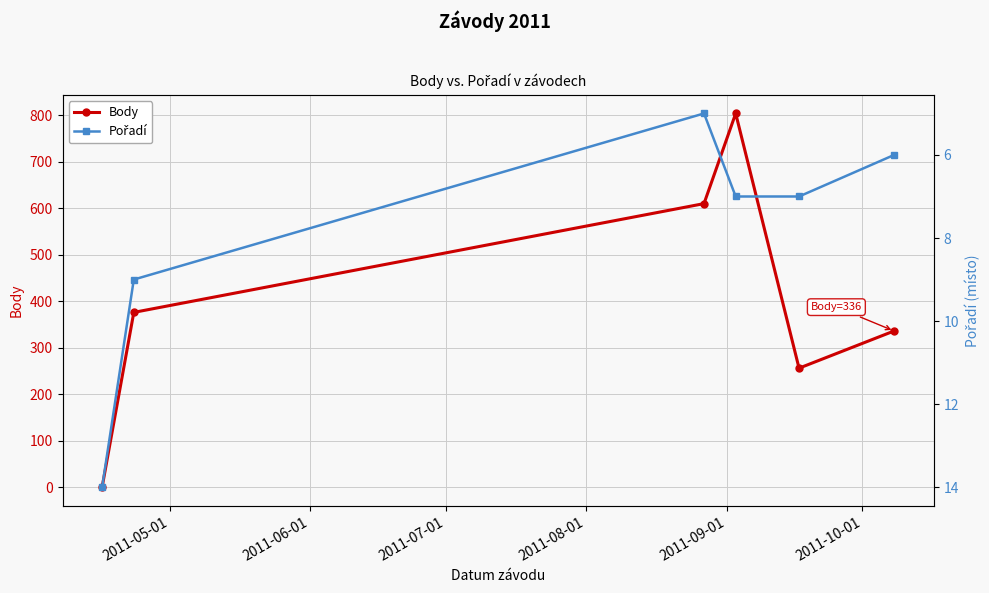

After their last crossing, which series has the higher values: Body or Pořadí?

Body